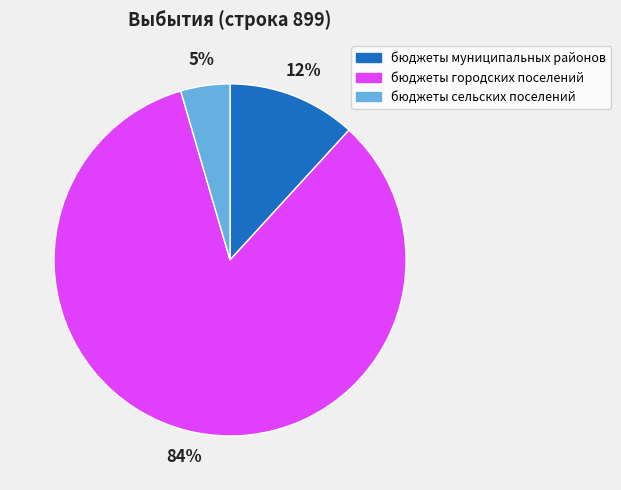

To the nearest percent, what is the combined percentage of бюджеты сельских поселений and бюджеты городских поселений?

88%